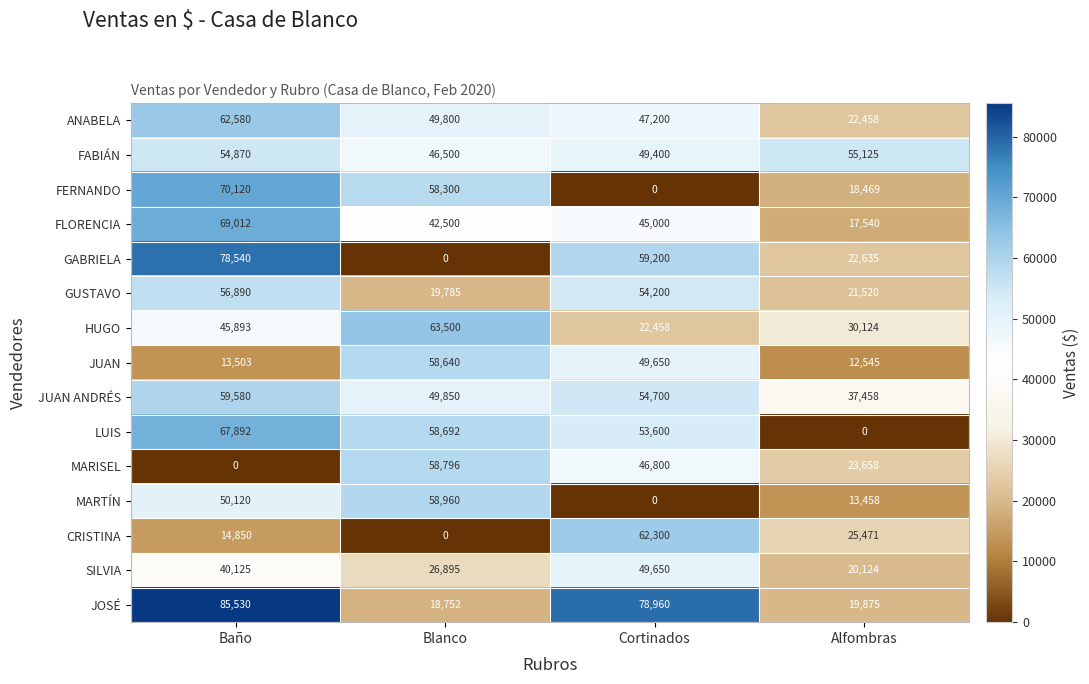

How many series are shown in this chart?

15